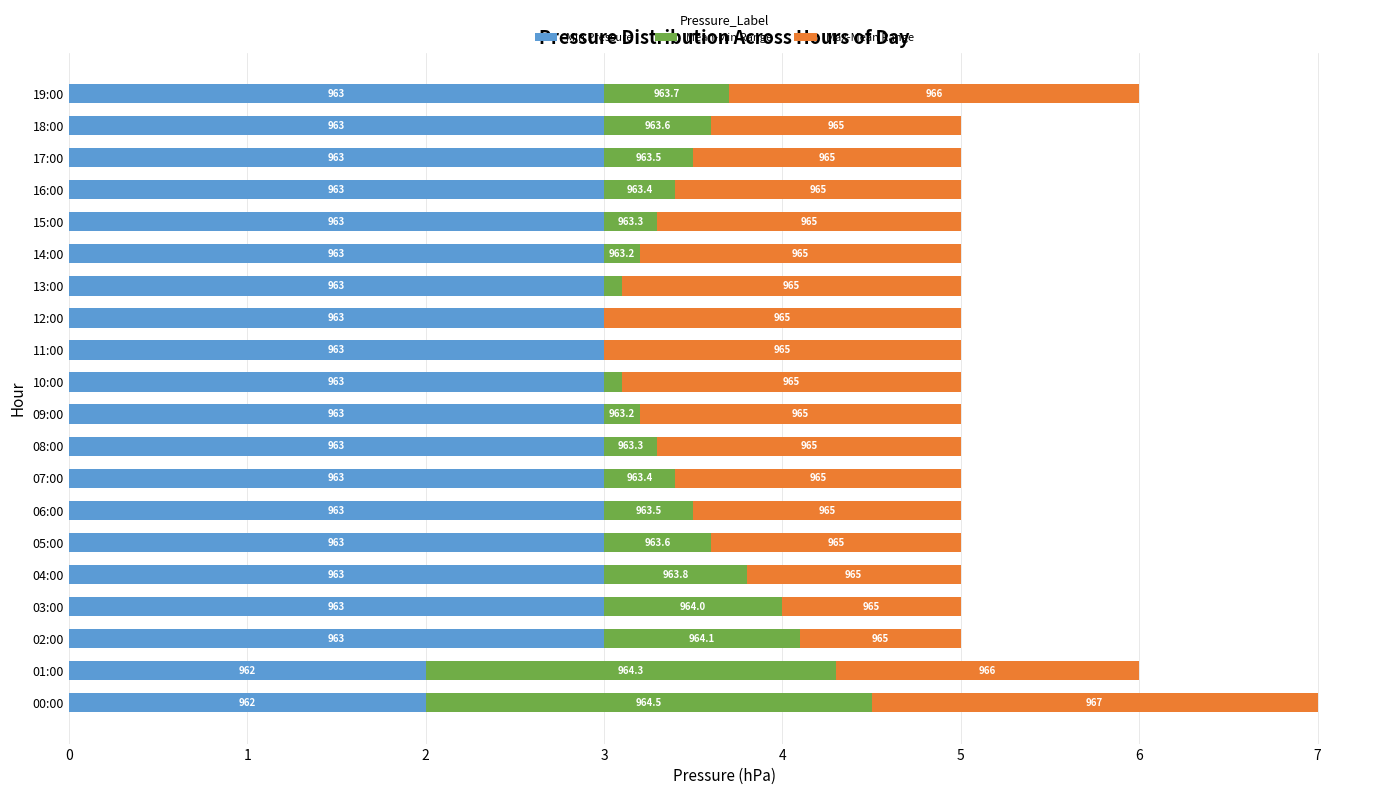

List the series in order of their peak value, lowest first.

Mean-Min Range, Max-Mean Range, Min Pressure